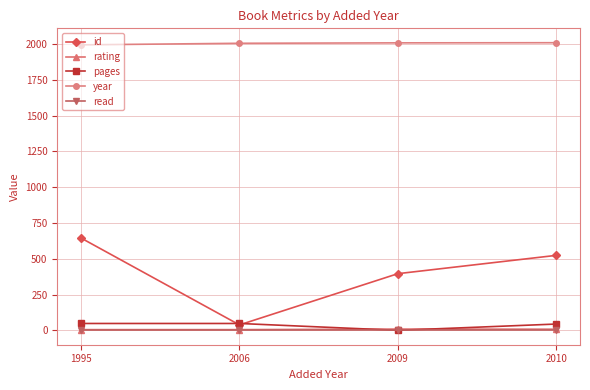

Is the value of id at 2009 greater than the value of pages at 2009?

Yes